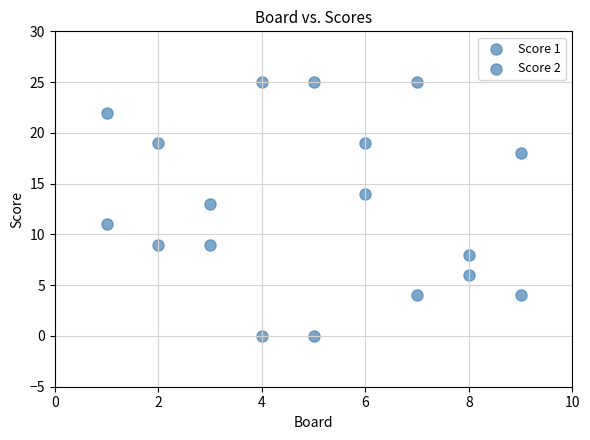

How many points are shown in the scatter plot?

18